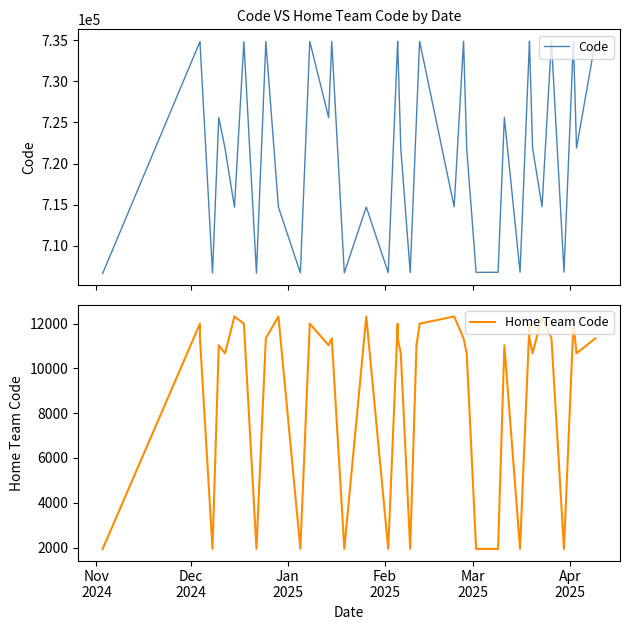

How many data points does each series have?

40